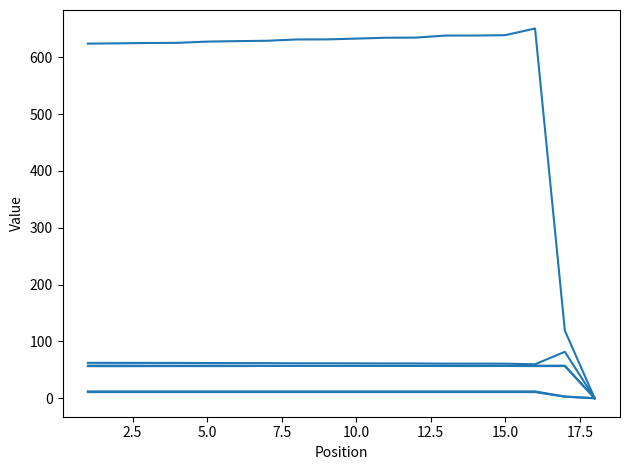

How many lines are shown in the chart?

6